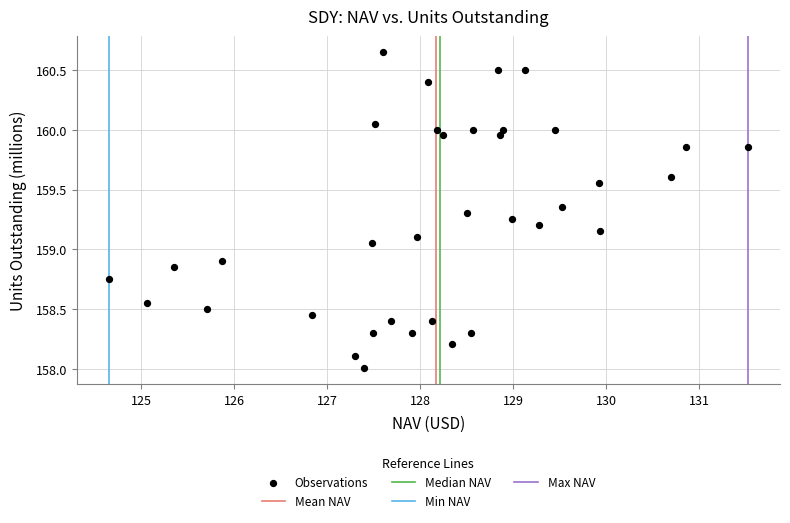

What is the range of X values (max minus min)?

6.9